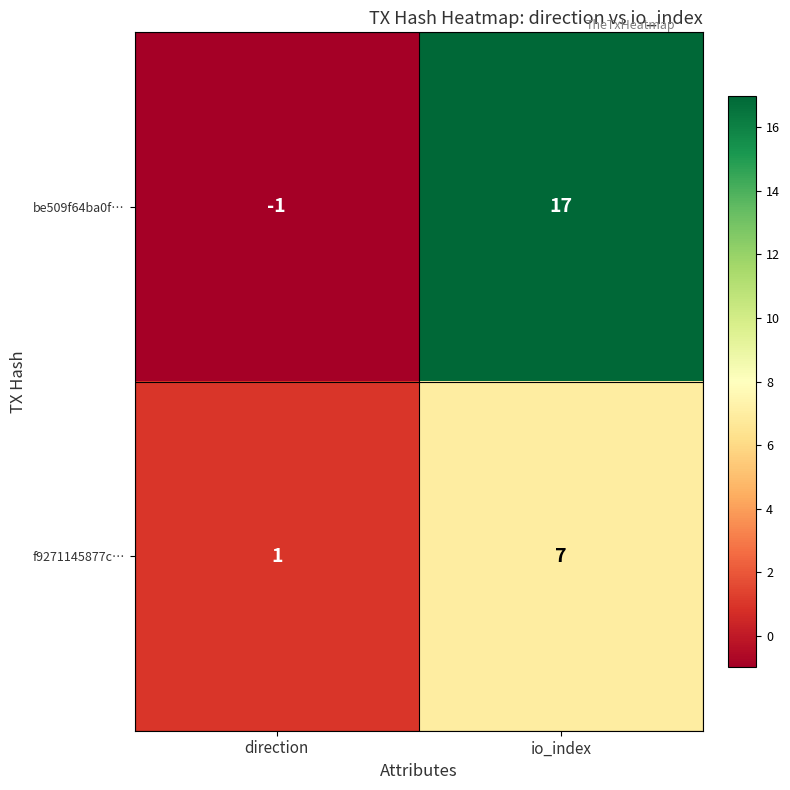

Reading left to right, extract all data points from this chart.

be509f64ba0f…: direction=-1	io_index=17
f9271145877c…: direction=1	io_index=7